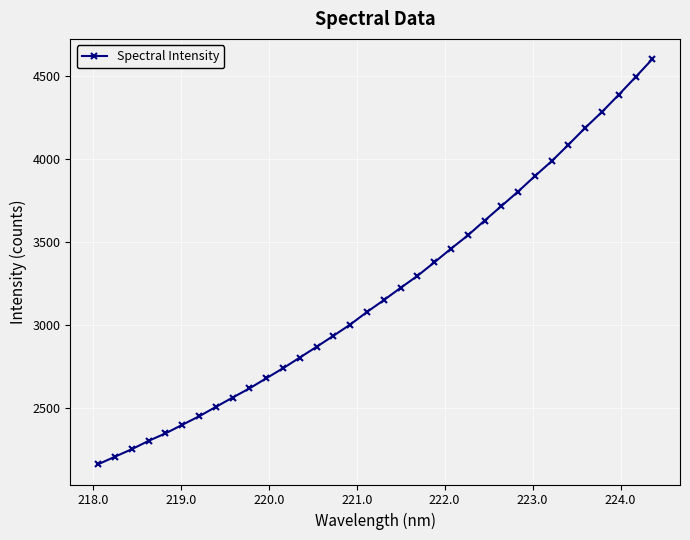

What is the maximum value shown in the chart?

4600.5